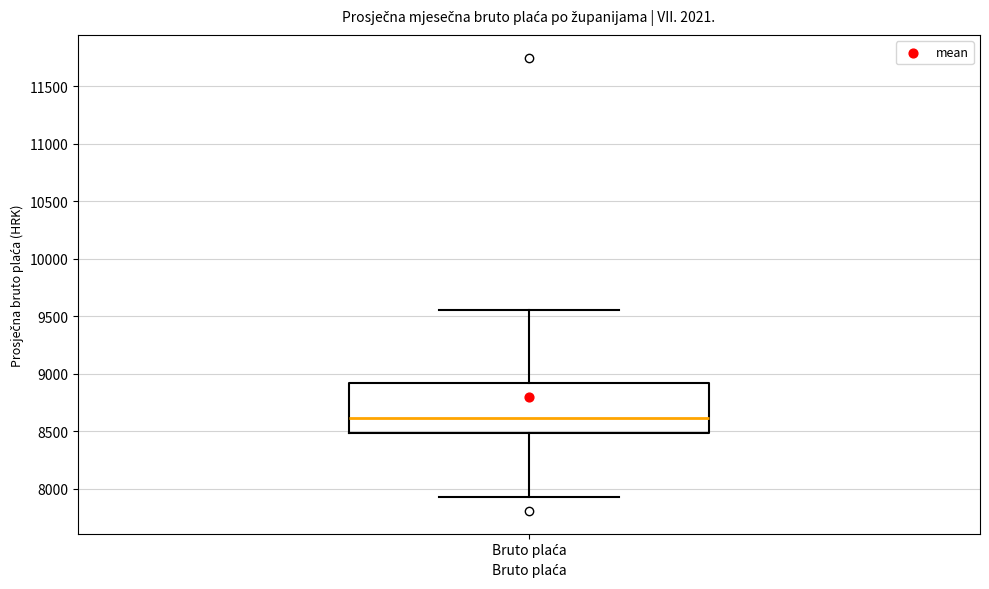

Read this box plot against the y-axis: the position of the median line, the range covered by the box, and the ends of both whiskers. The values are not printed on the chart, so give them approximately, as read against the axis.

median 8600, box 8500 to 8900, whiskers 7950 to 9550